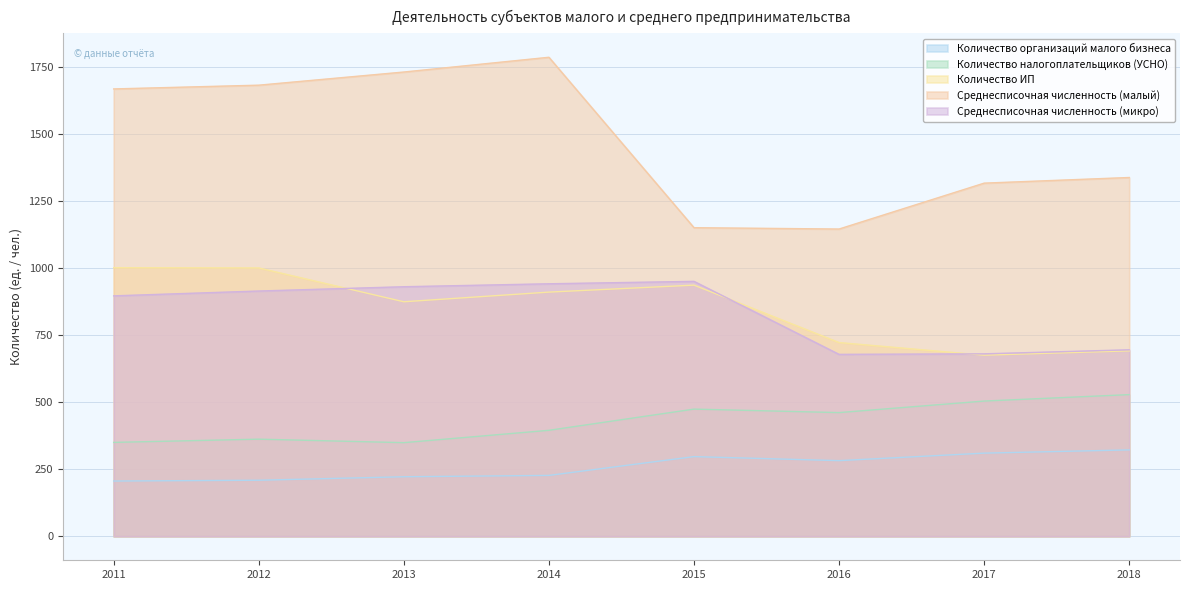

True or false: Среднесписочная численность (малый) and Количество налогоплательщиков (УСНО) intersect in this chart.

False